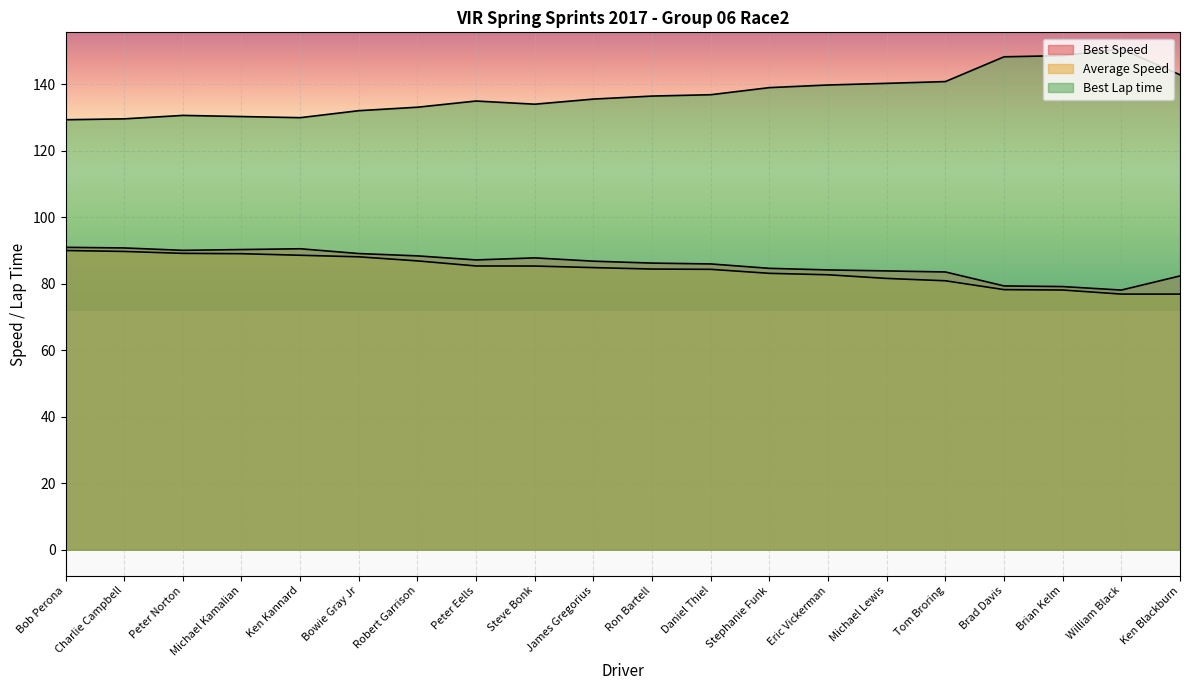

At which category is the sum across all series the highest?

Bob Perona